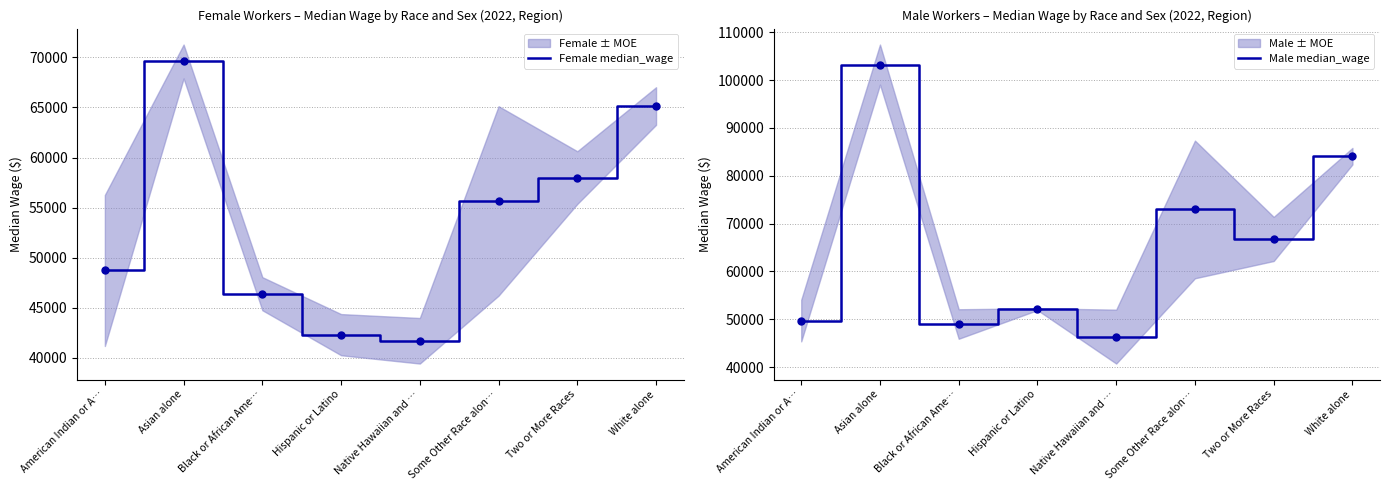

What is the minimum value shown in the chart?

41692.4